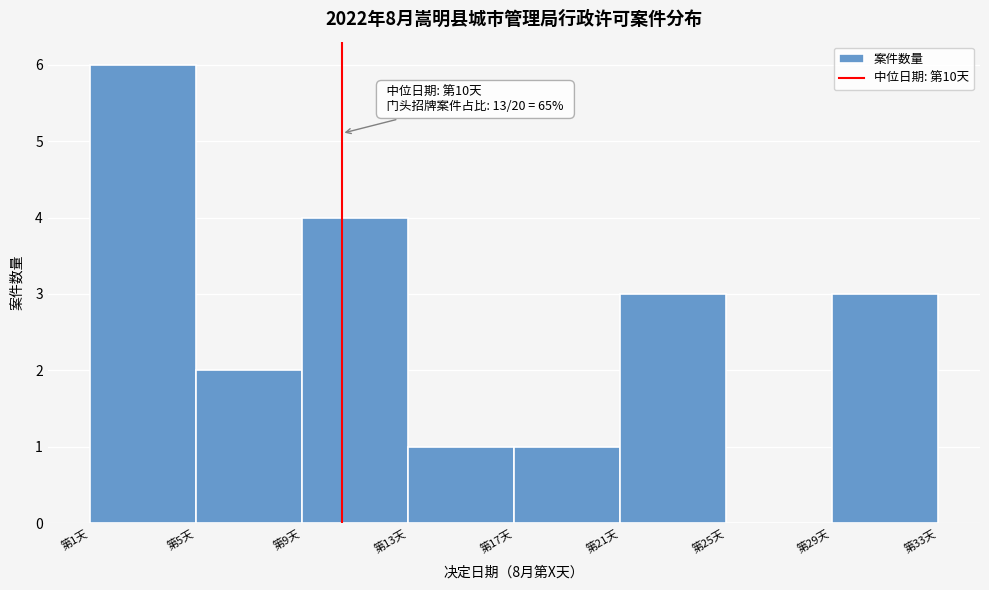

Which range on the x-axis has the tallest bar?

1 to 5